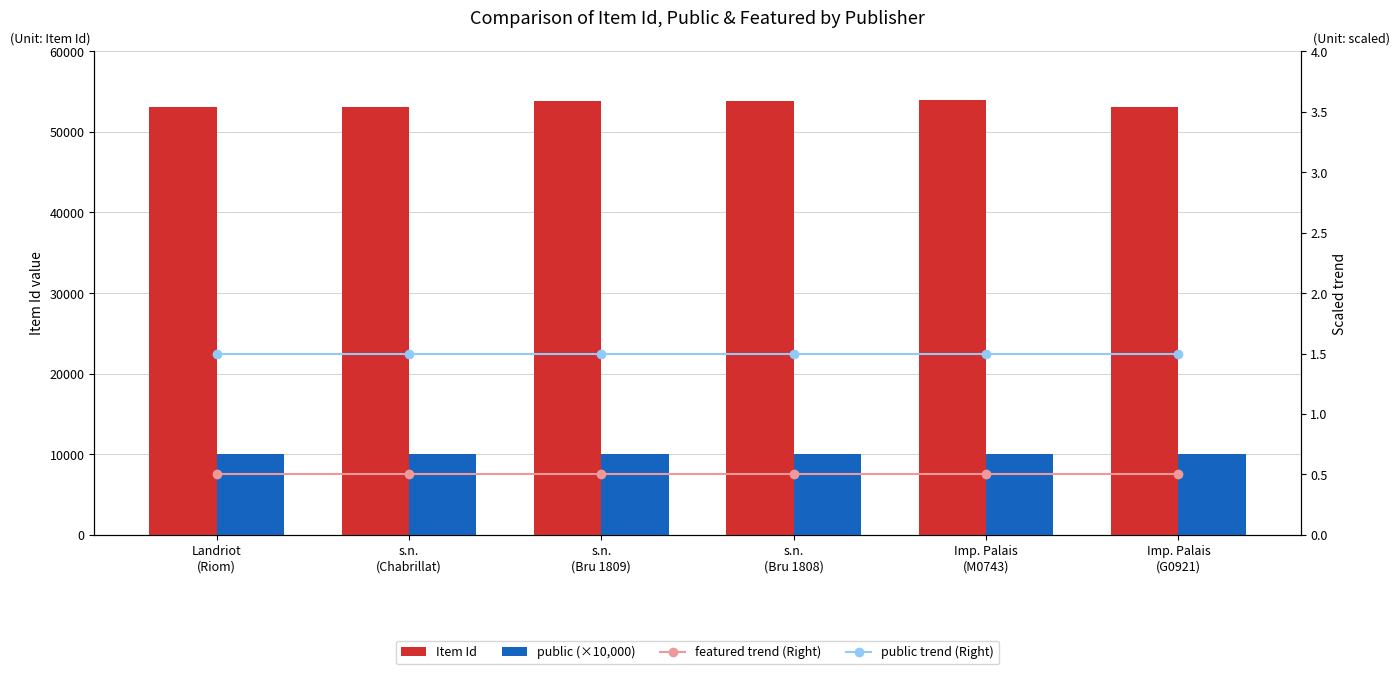

What is the sum of the Item Id values at s.n.
(Bru 1809) and s.n.
(Chabrillat)?

106900.0